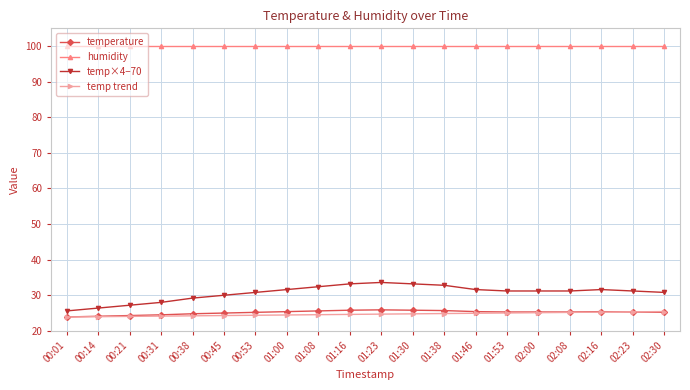

True or false: temp×4−70 and temperature intersect in this chart.

False